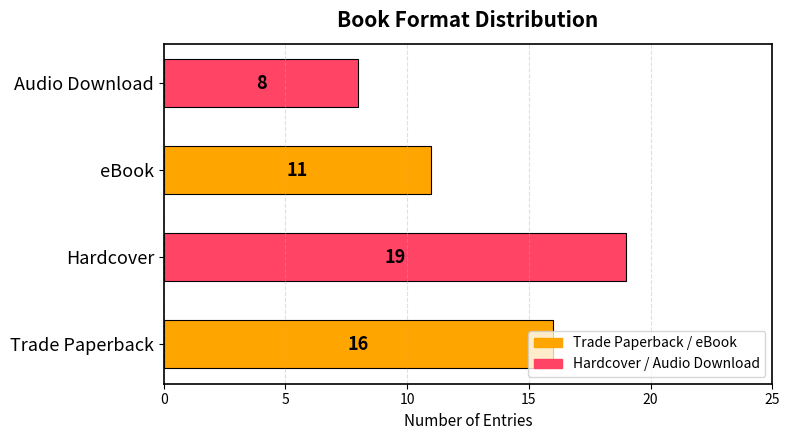

True or false: the data shows 25 at Hardcover.

False